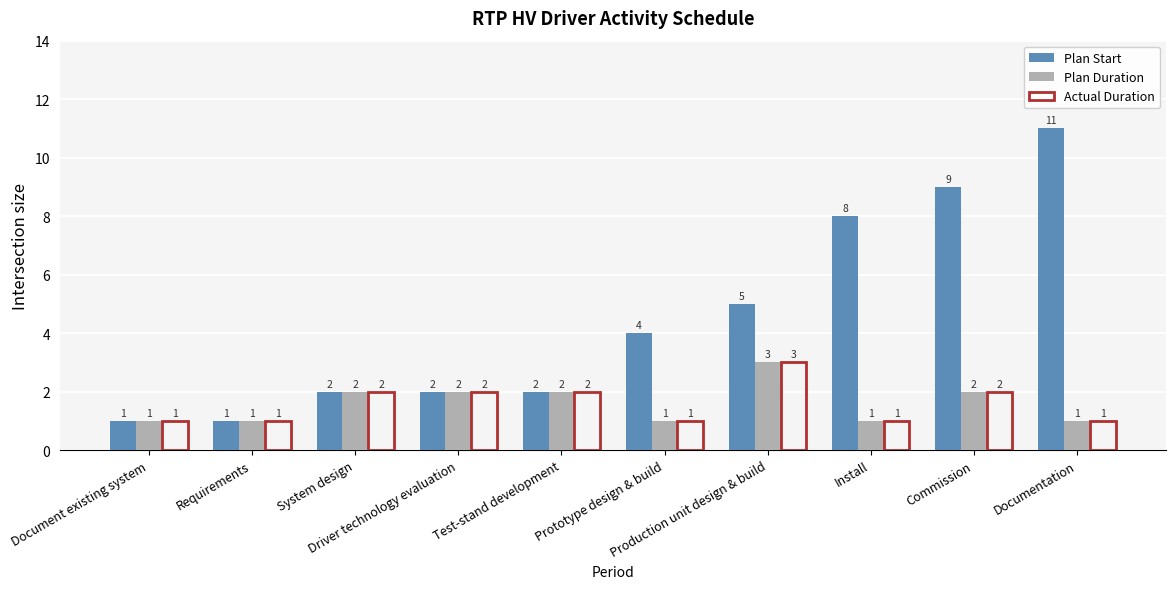

How many data points in Plan Start are less than 4?

5